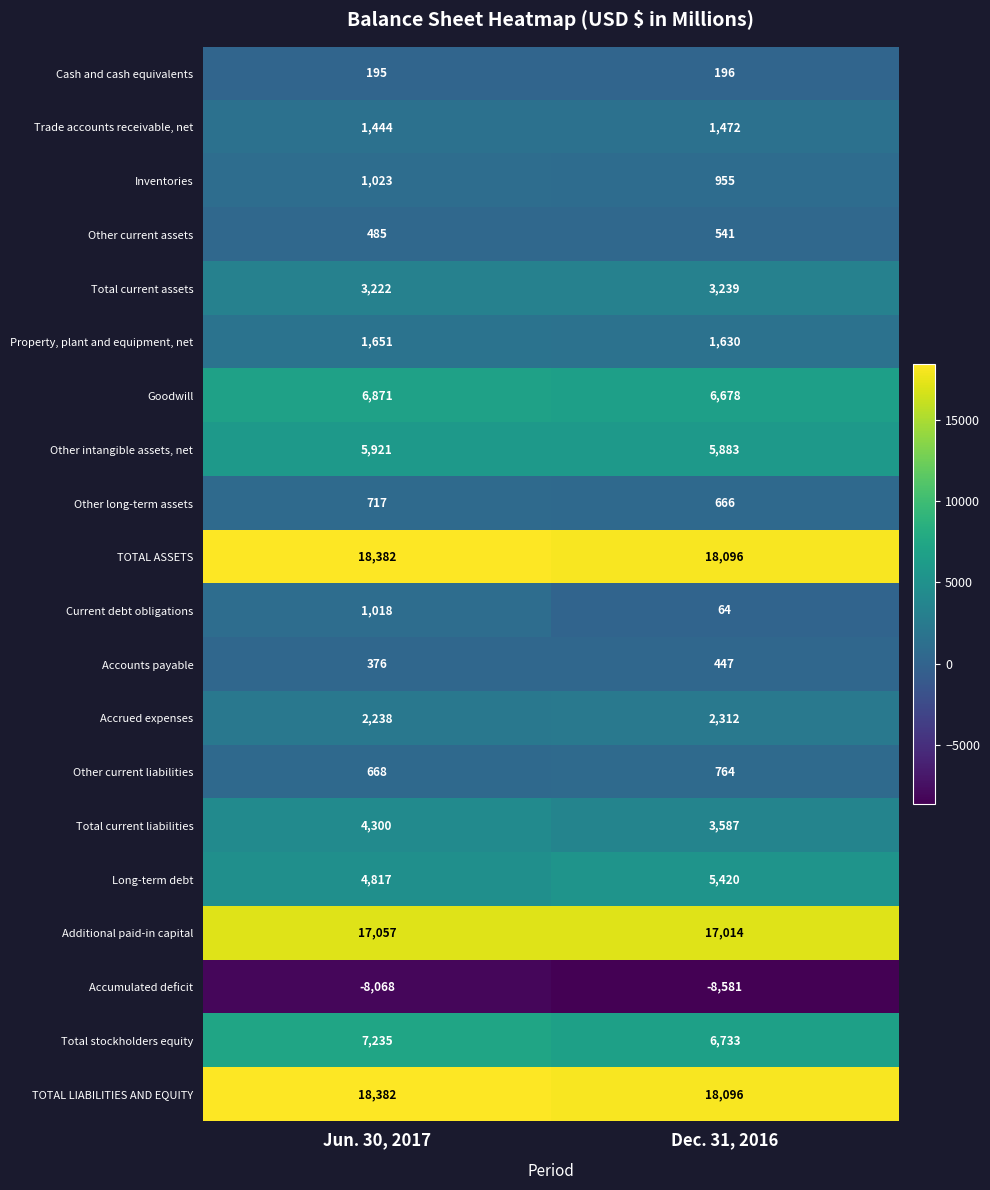

True or false: Property, plant and equipment, net has a value of 892 at Jun. 30, 2017.

False